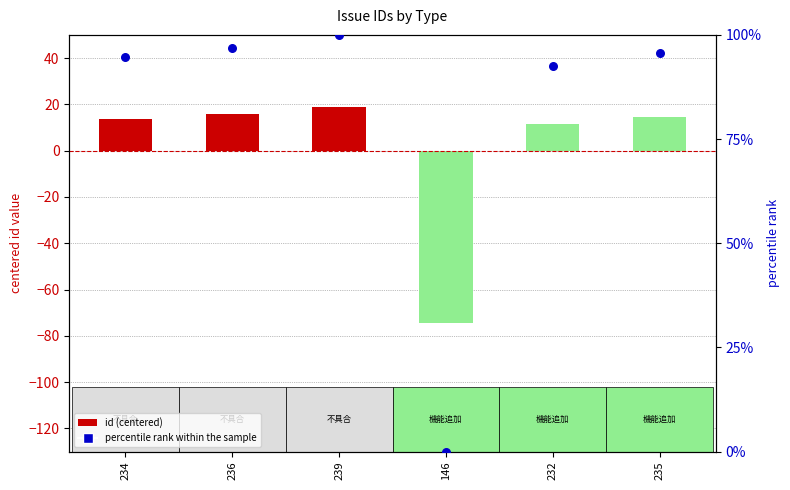

At how many categories does at least one series exceed 52?

5